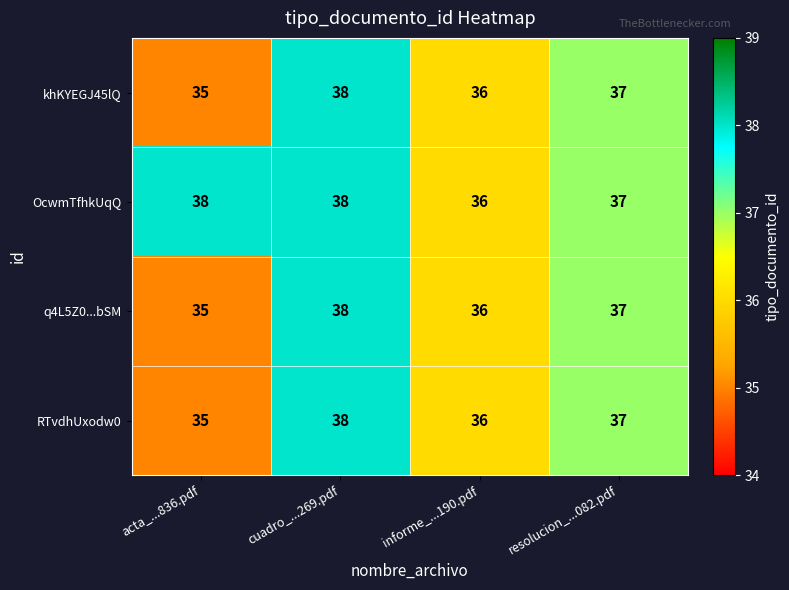

Which label corresponds to the smallest value in the chart?

acta_...836.pdf